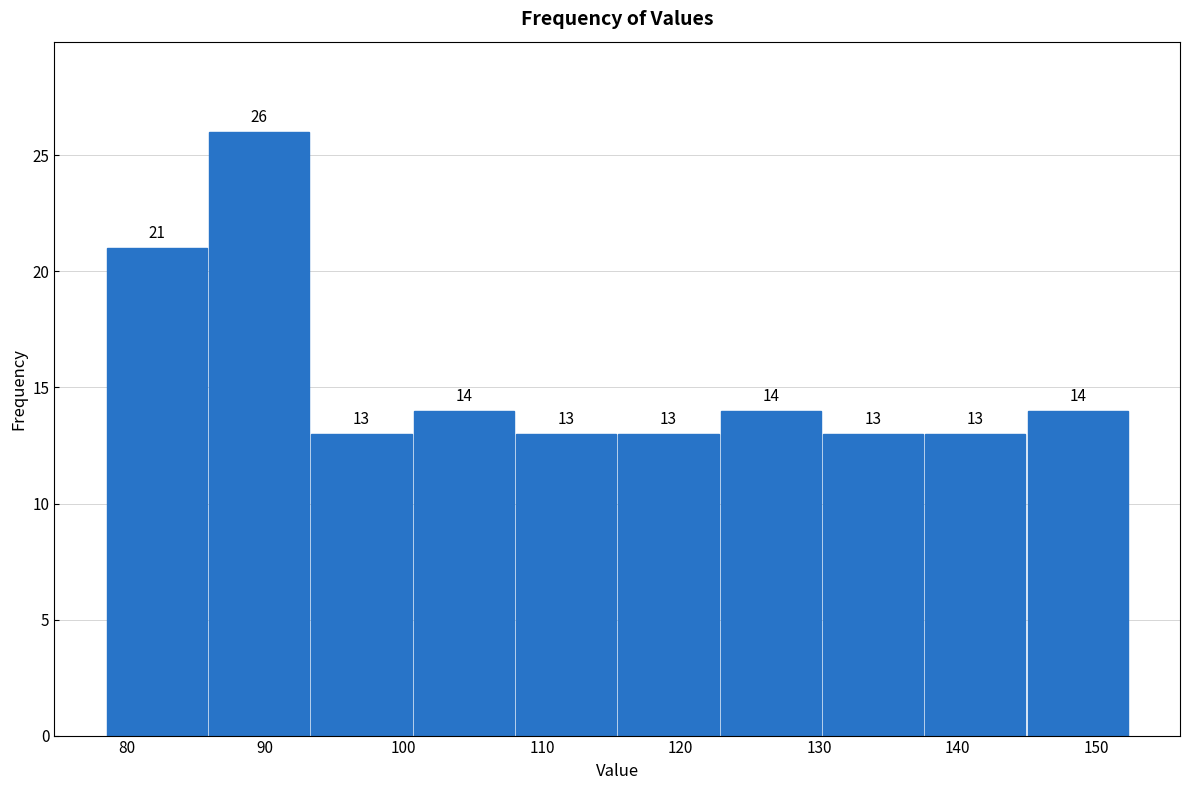

Reading left to right, list every bar in this chart as the range it spans on the x-axis followed by its height. The bar edges are not printed on the chart, so give them approximately, as read against the axis.

78 to 86: 21
86 to 93: 26
93 to 101: 13
101 to 108: 14
108 to 115: 13
115 to 123: 13
123 to 130: 14
130 to 138: 13
138 to 145: 13
145 to 152: 14